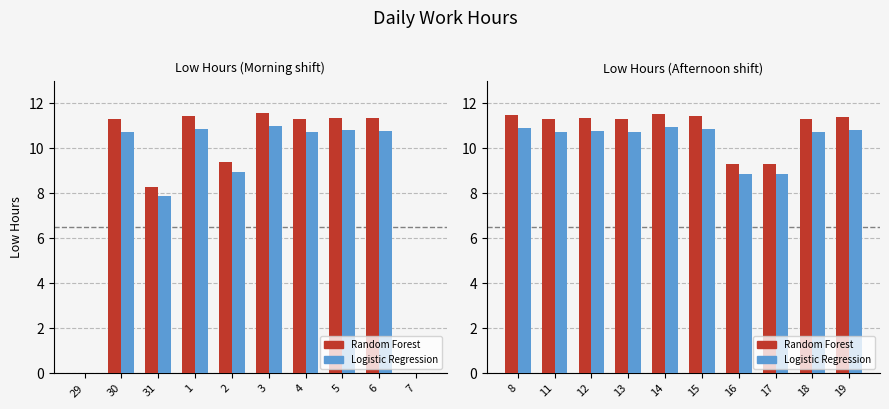

How many data points does each series have?

10